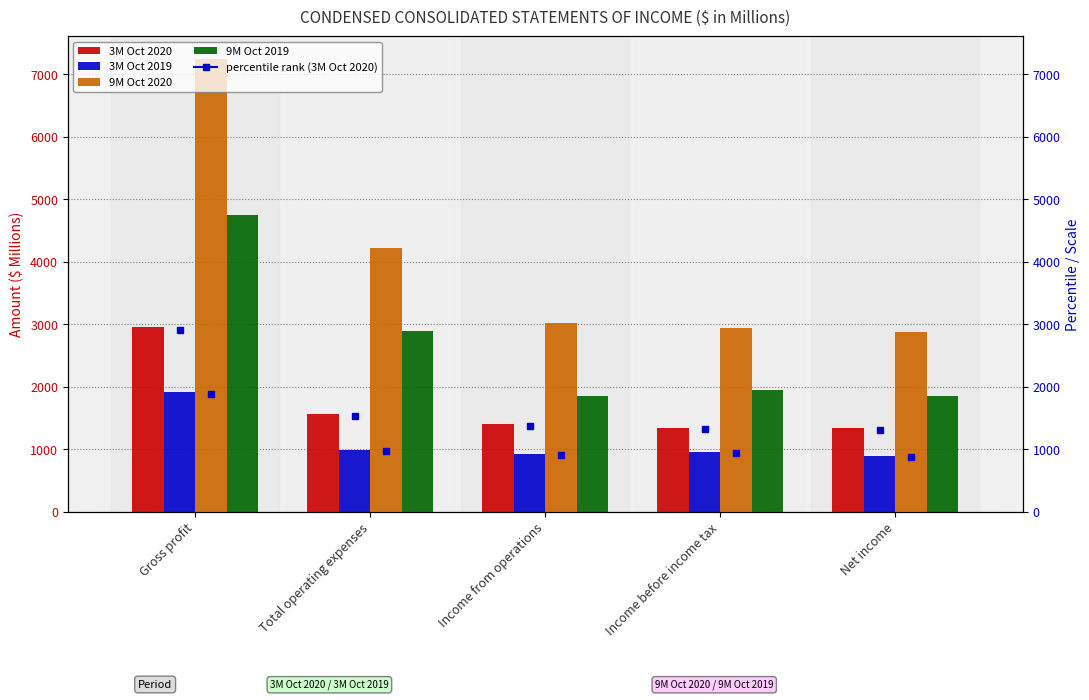

At which category is the sum across all series the highest?

Gross profit